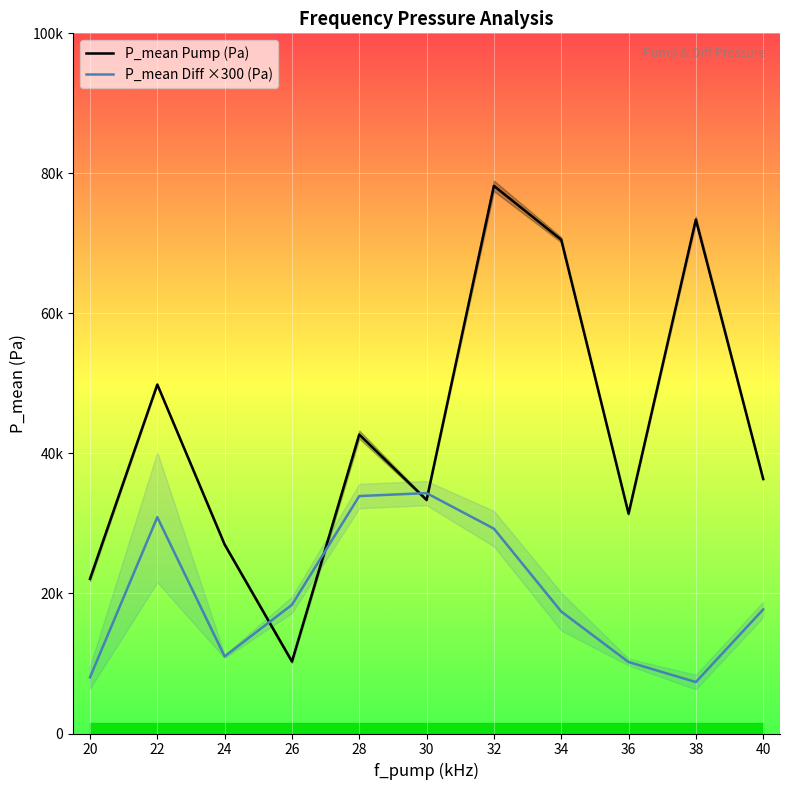

How many data points in P_mean Pump (Pa) are above 36355?

6